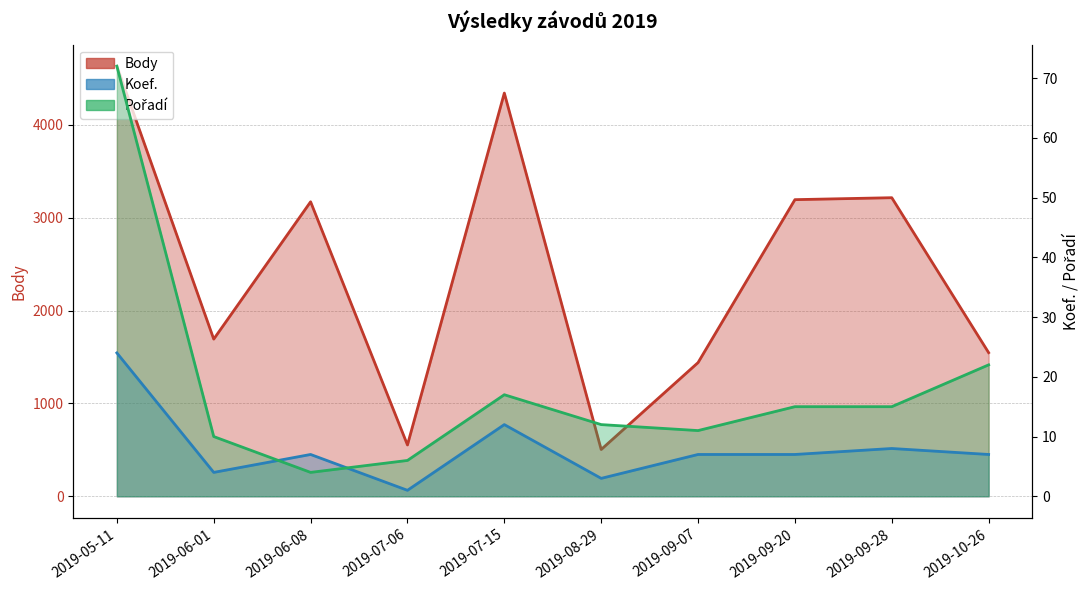

Which series has the widest spread of values?

Body